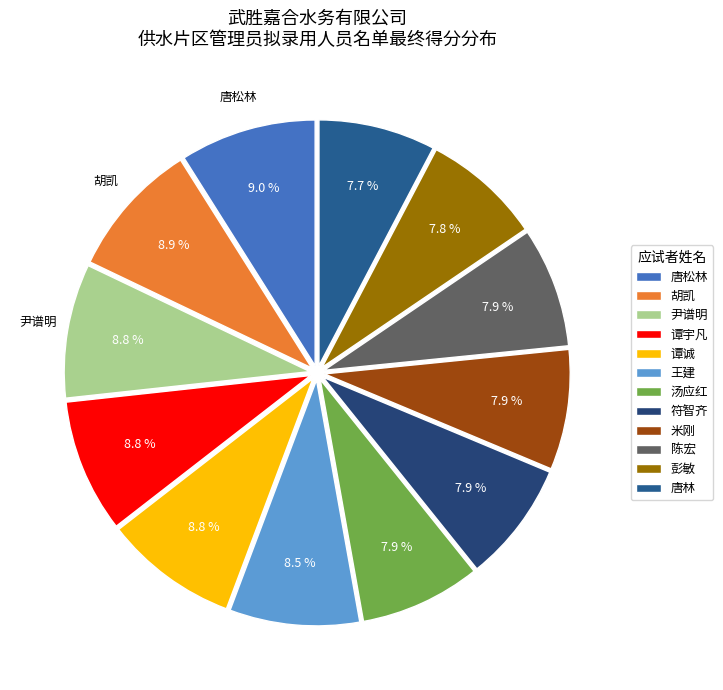

How many segments does this pie chart have?

12